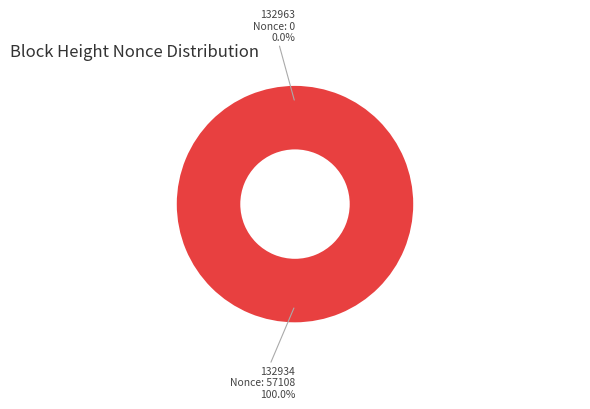

Which category has the biggest portion of the pie?

BlockHeight 132934 (Nonce 57108)